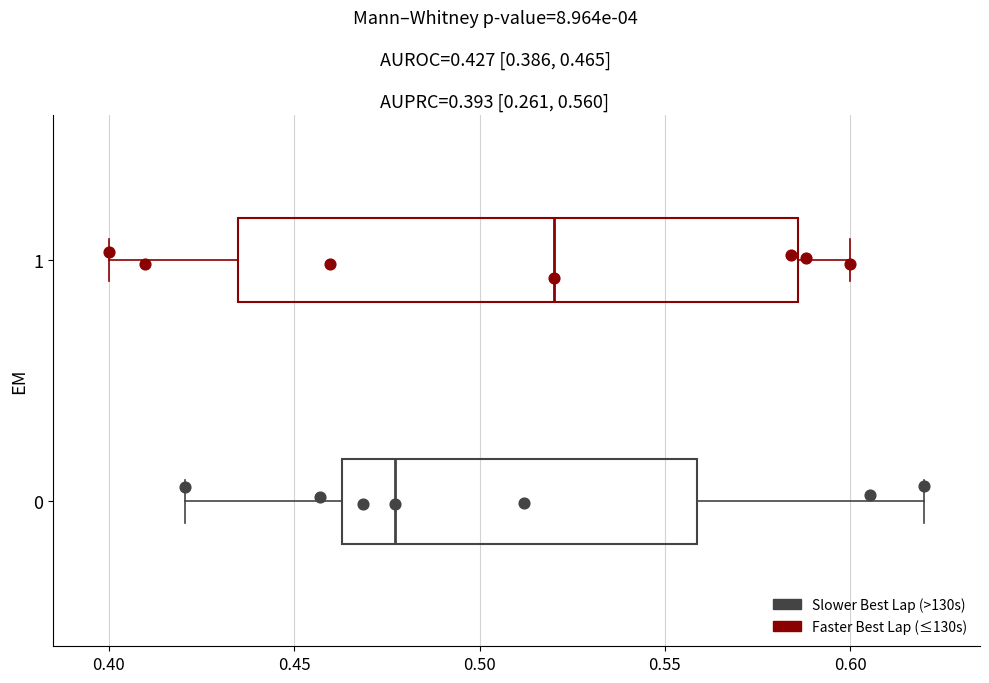

Which box's median line is the furthest to the right?

1